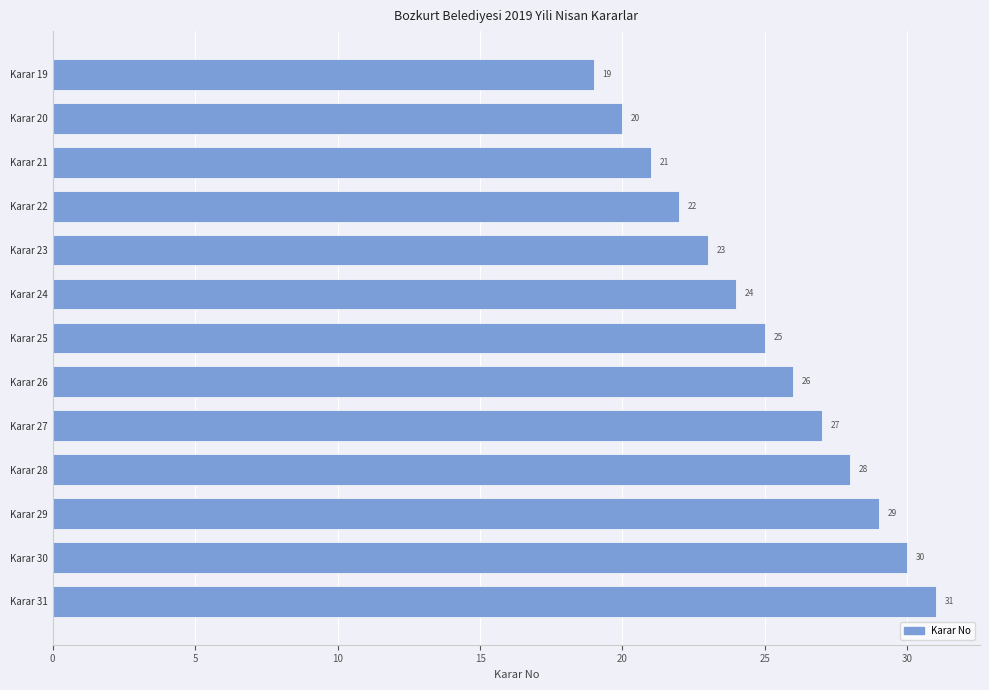

How many bars are there in total?

13